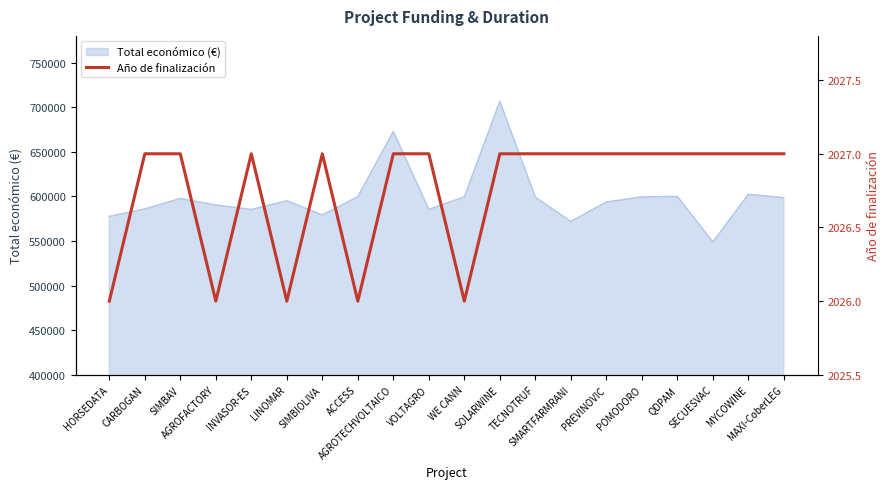

Where is the first local minimum?

AGROFACTORY